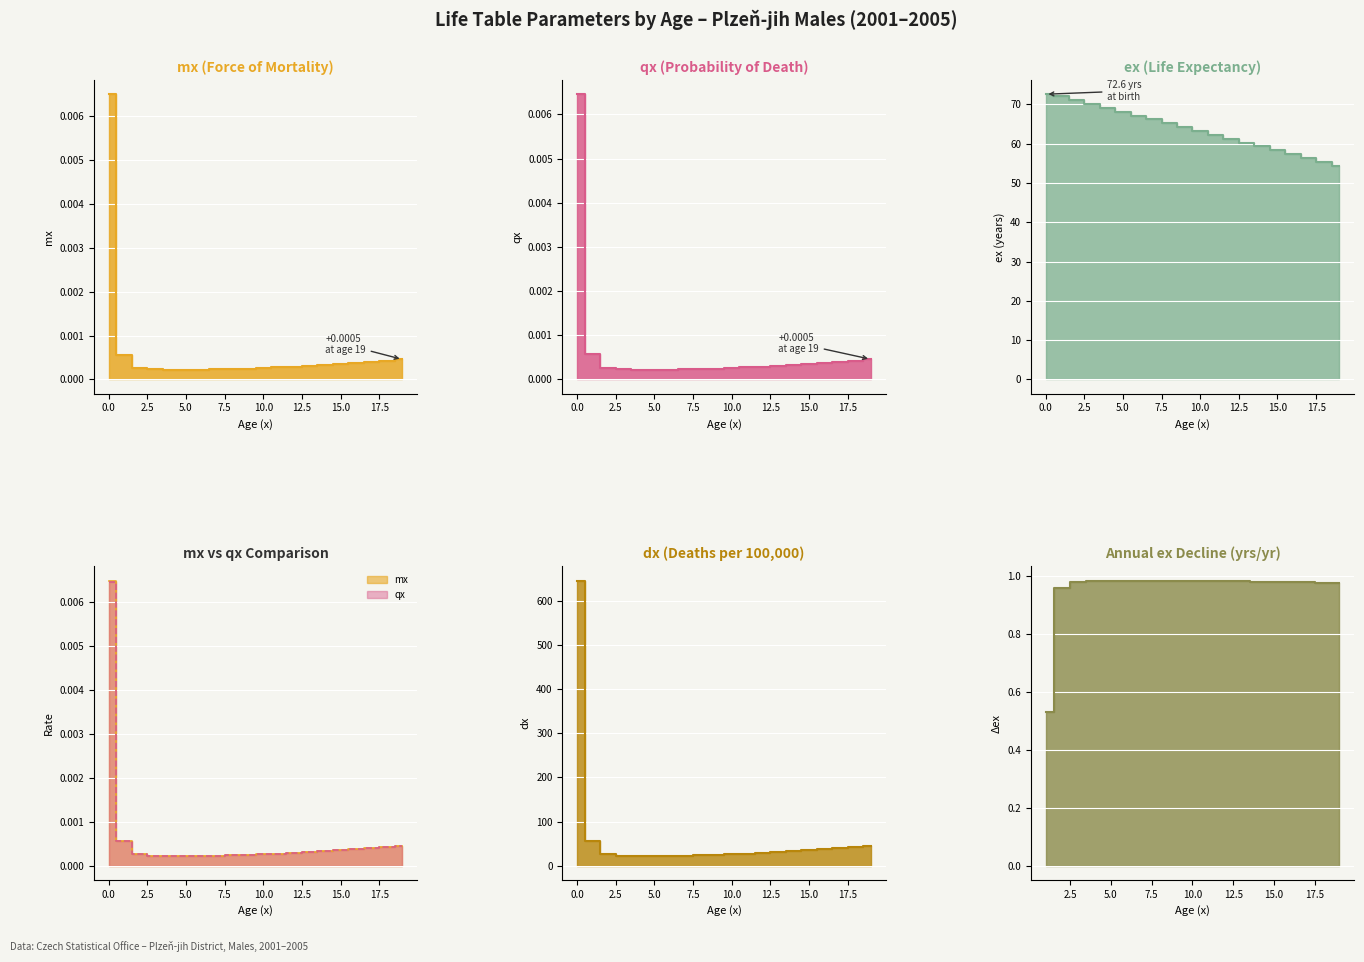

True or false: mx and ex intersect in this chart.

False